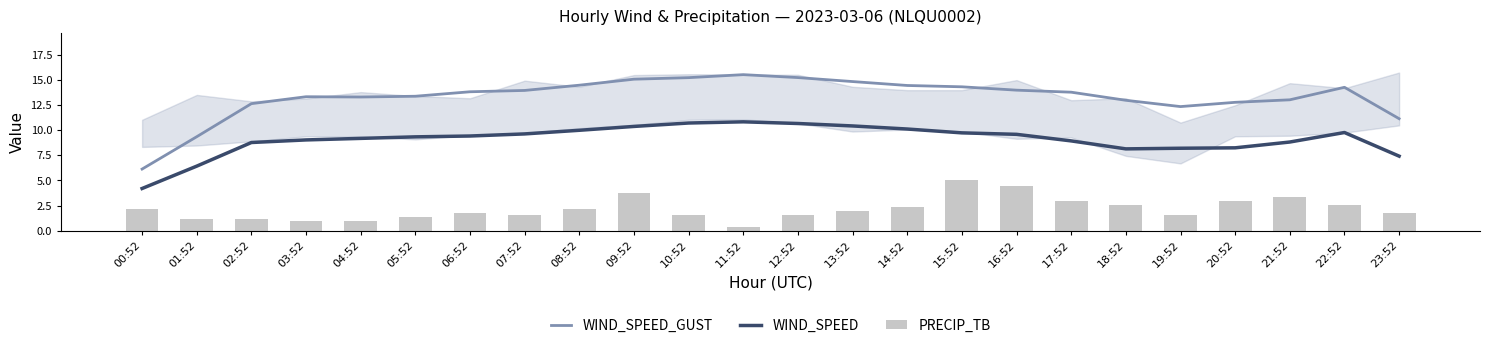

Which label corresponds to the largest value in the chart?

11:52